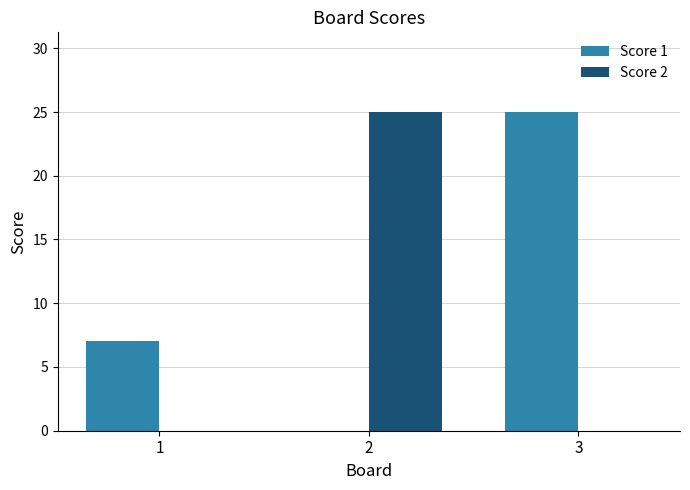

Which series has the largest total across all categories?

Score 1